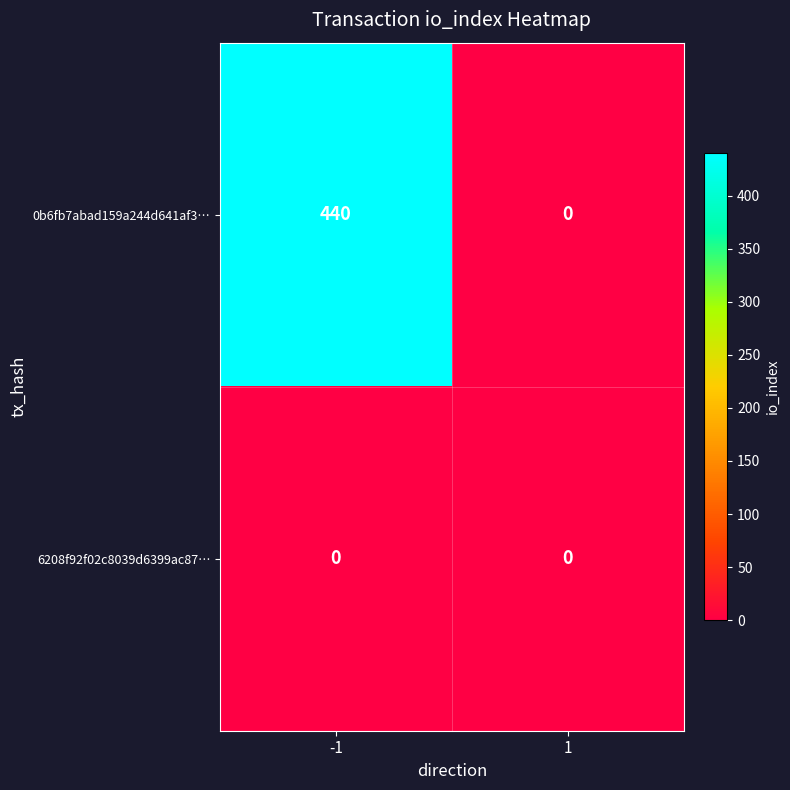

What is the sum of all 0b6fb7abad159a244d641af3… values?

440